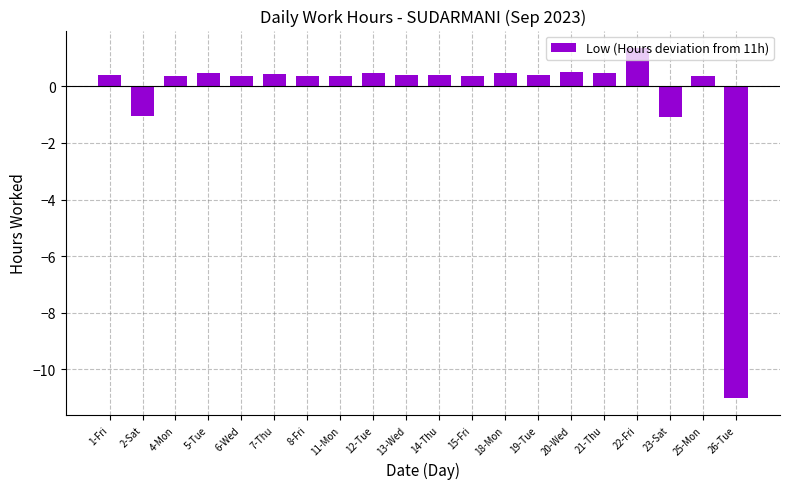

True or false: the data shows 0.4 at 1-Fri.

True